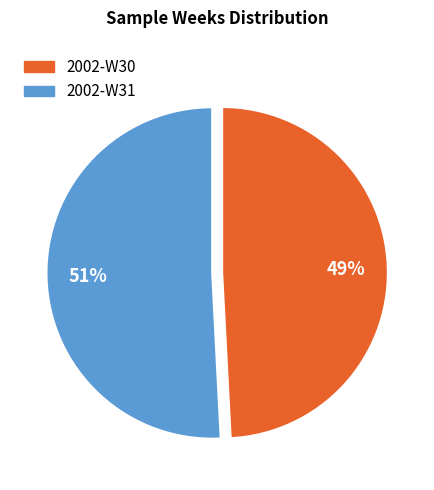

To the nearest percent, what is the combined percentage of 2002-W30 and 2002-W31?

100%